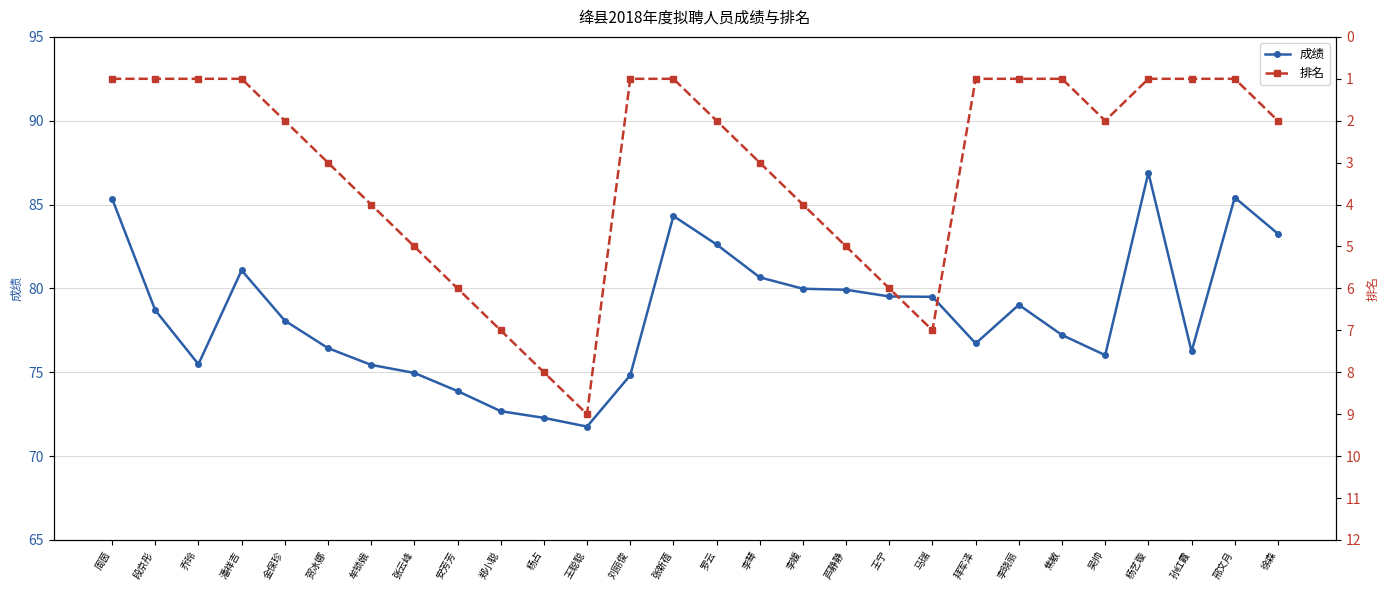

Count the number of data series in this chart.

2